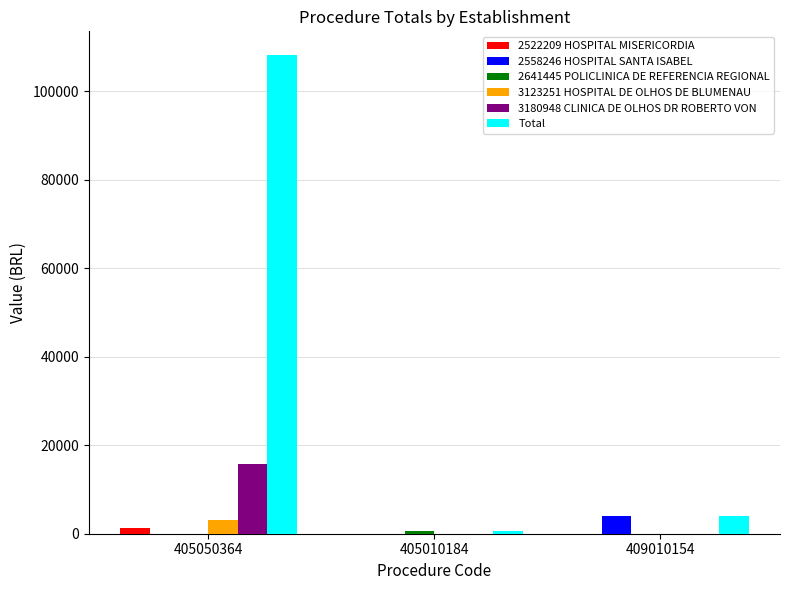

Count the number of categories in the chart.

3